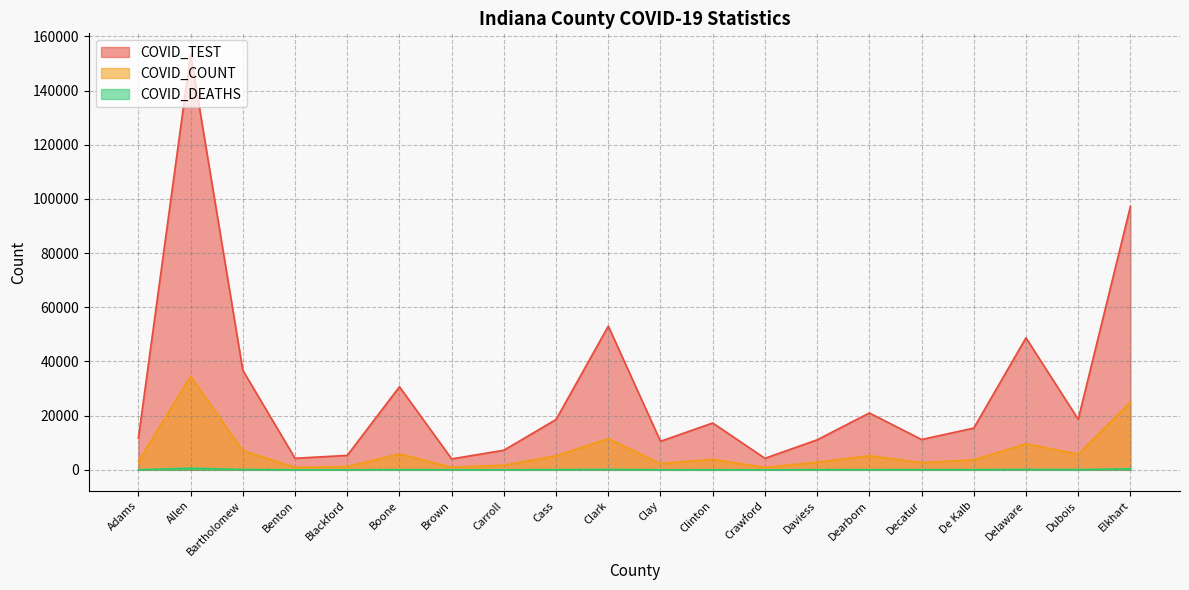

What is the total value across all series at Daviess?

13987